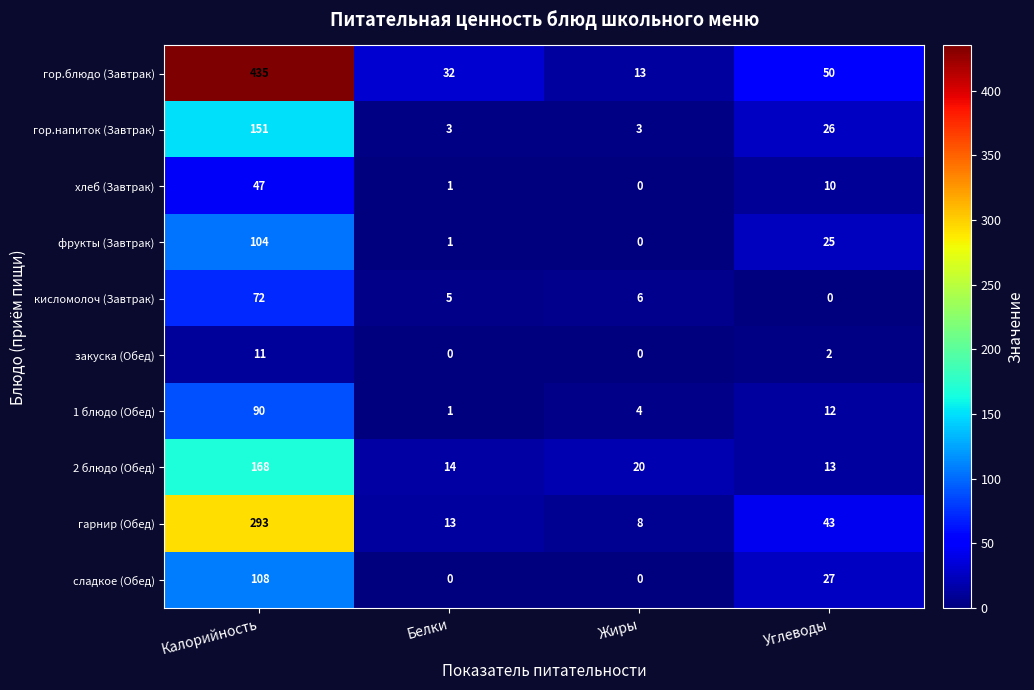

What is the sum of the гарнир (Обед) values at Калорийность and Белки?

306